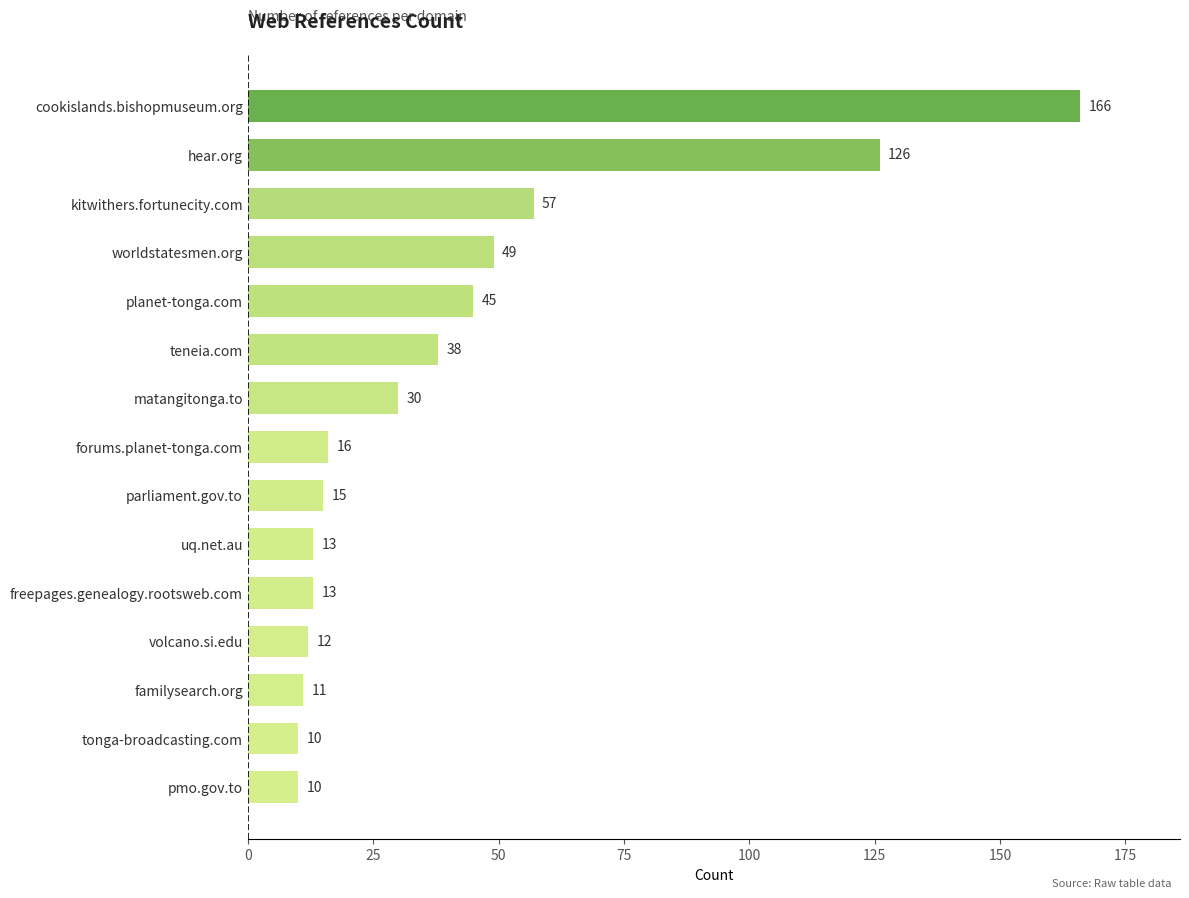

Reading bottom to top, list all the values displayed in this chart.

pmo.gov.to=10	tonga-broadcasting.com=10	familysearch.org=11	volcano.si.edu=12	freepages.genealogy.rootsweb.com=13	uq.net.au=13	parliament.gov.to=15	forums.planet-tonga.com=16	matangitonga.to=30	teneia.com=38	planet-tonga.com=45	worldstatesmen.org=49	kitwithers.fortunecity.com=57	hear.org=126	cookislands.bishopmuseum.org=166